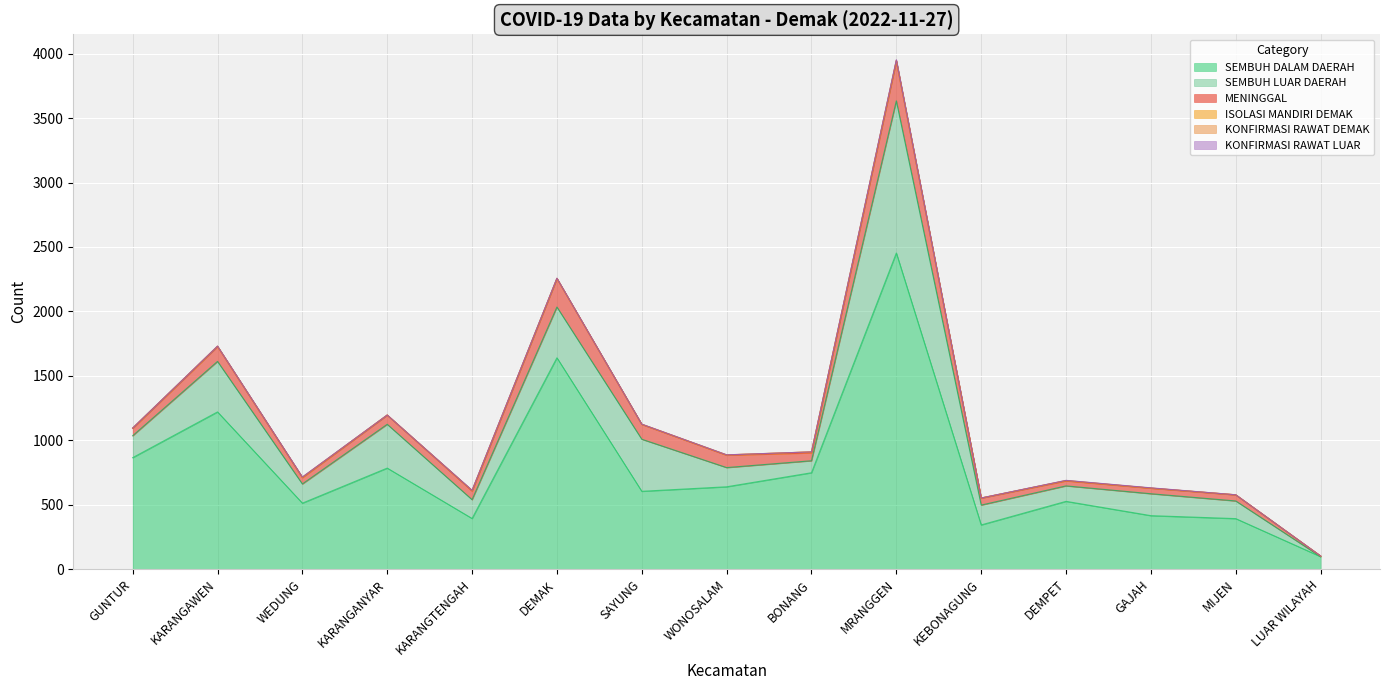

How many KONFIRMASI RAWAT DEMAK values are between 0 and 1?

14